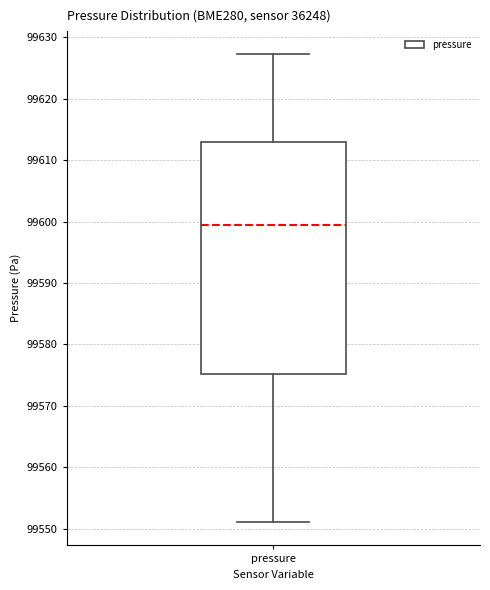

Read this box plot against the y-axis: the position of the median line, the range covered by the box, and the ends of both whiskers. The values are not printed on the chart, so give them approximately, as read against the axis.

median 99599, box 99575 to 99613, whiskers 99551 to 99627